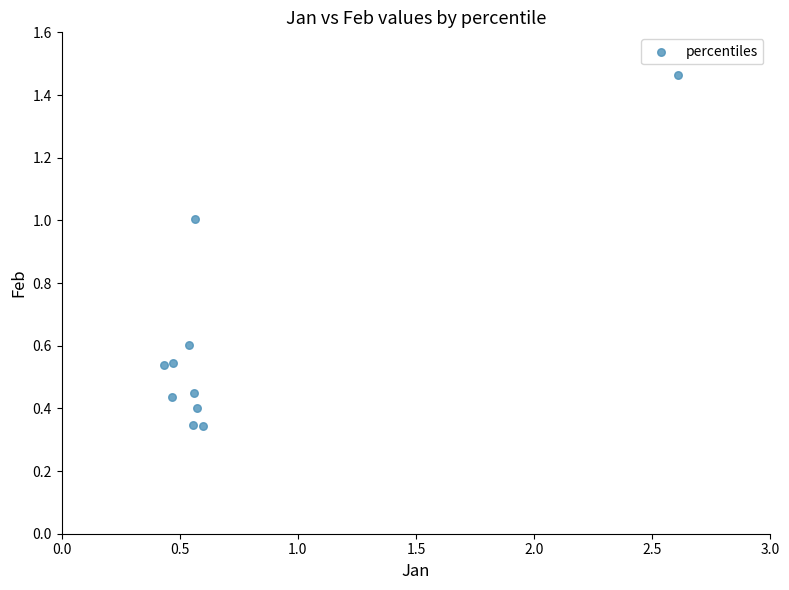

What is the average X value?

0.7